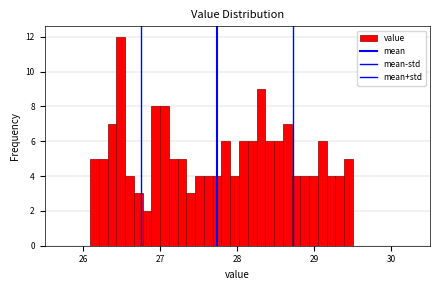

Around what value on the x-axis is the tallest bar? Give the approximate position of its centre, as read against the axis.

26.5